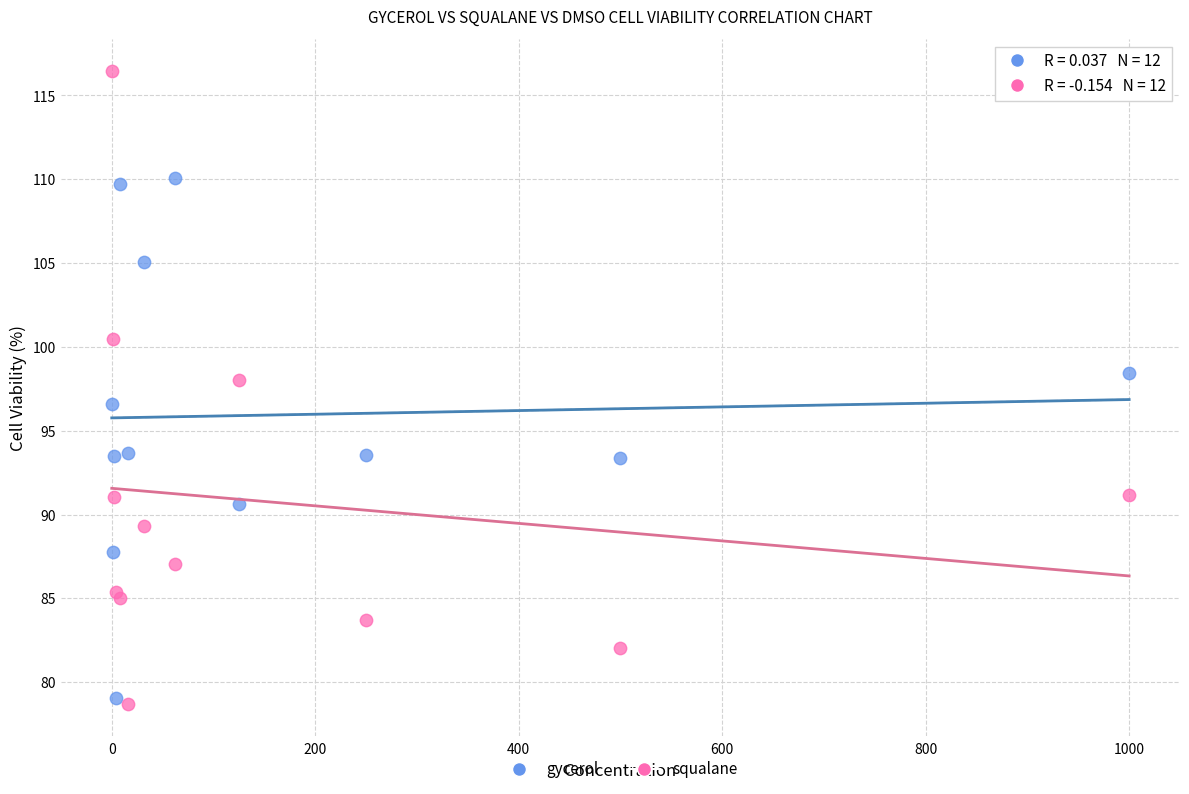

Which series reaches the minimum Y coordinate?

squalane